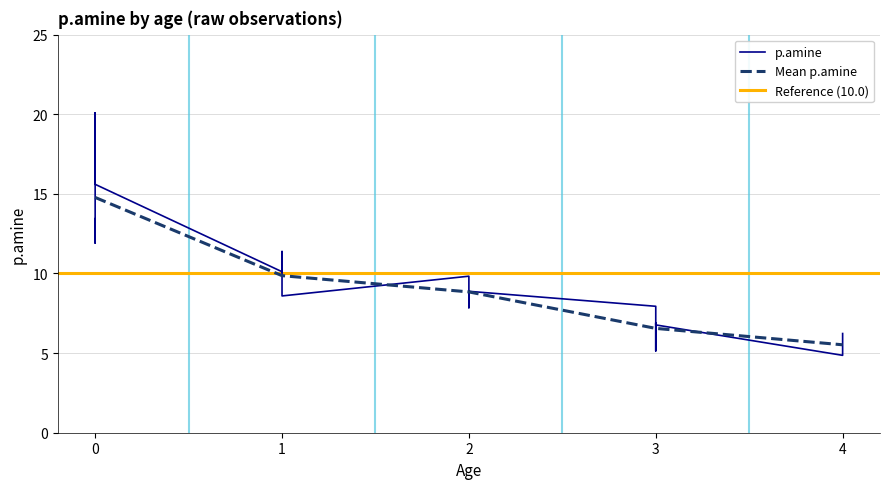

The value of Mean p.amine at 2 is 8.8. True or false?

True